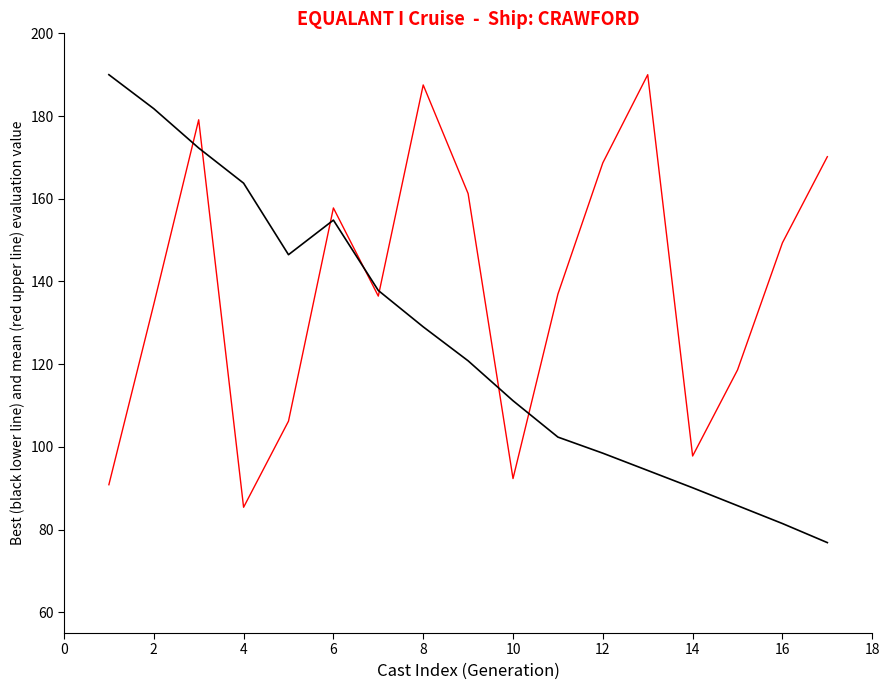

What is the smallest value displayed?

76.9